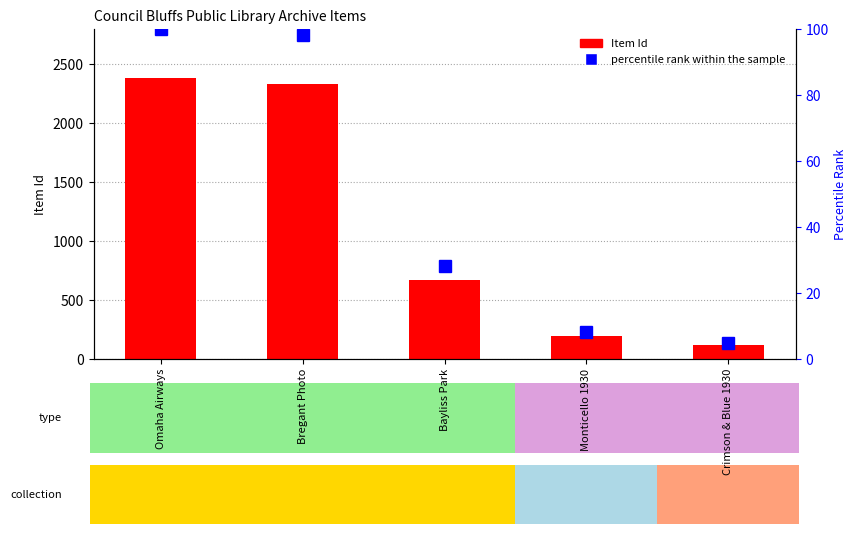

Which category has the highest value across all series?

Omaha Airways